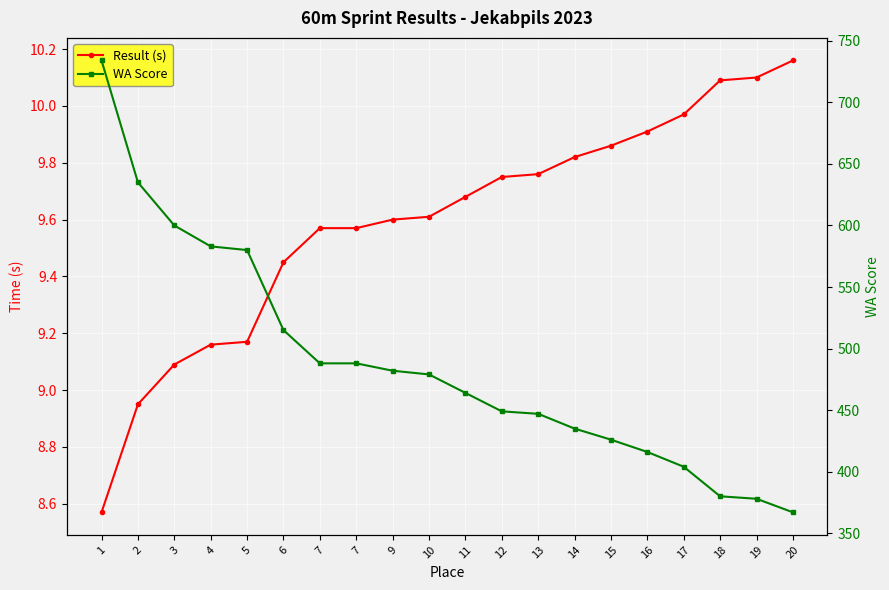

True or false: WA Score and Result (s) intersect in this chart.

False